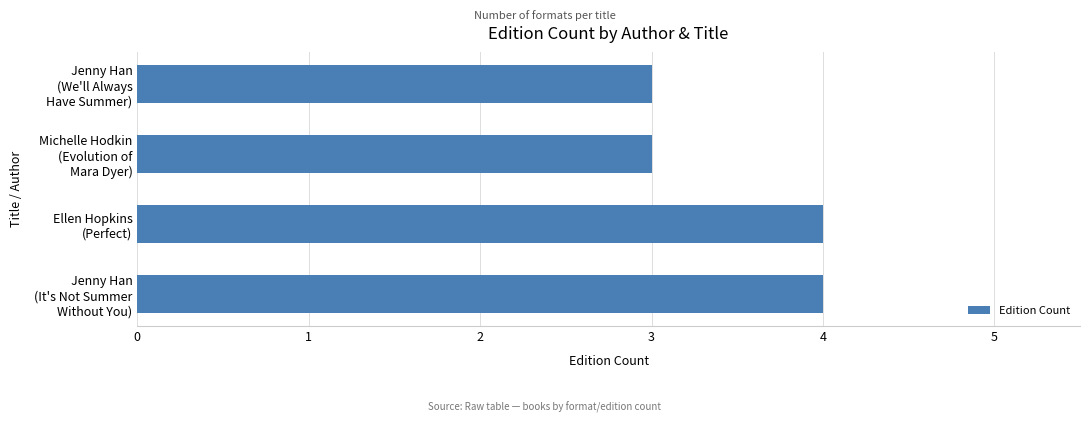

Reading bottom to top, what are all the values shown in this chart?

4	4	3	3